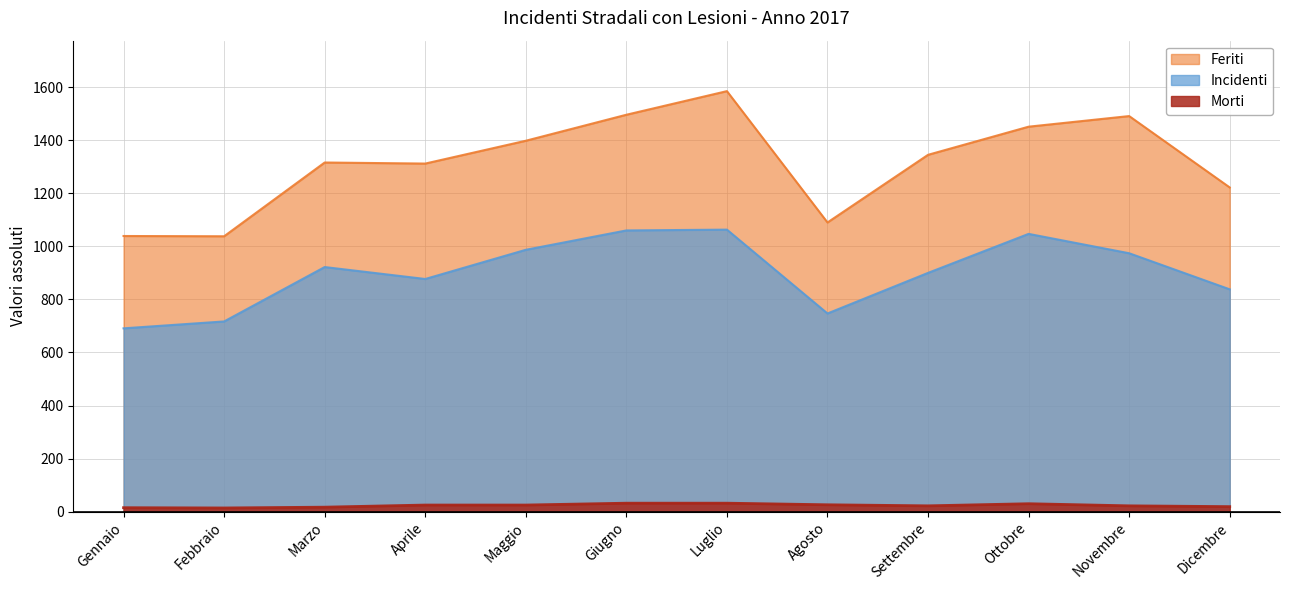

At how many categories does at least one series exceed 1192?

9